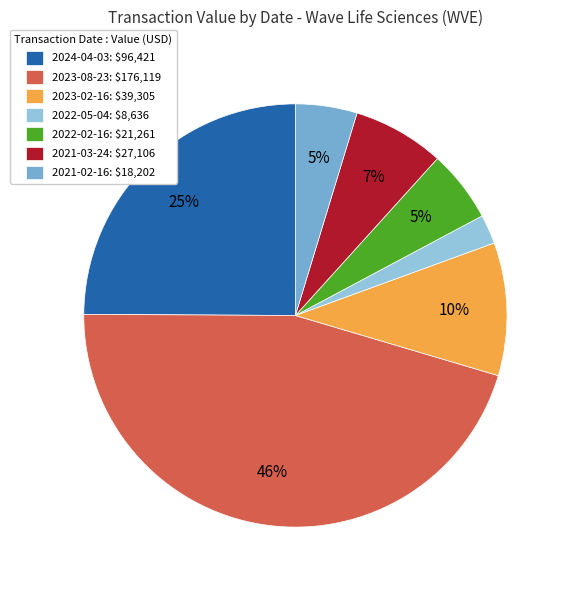

How many segments does this pie chart have?

7